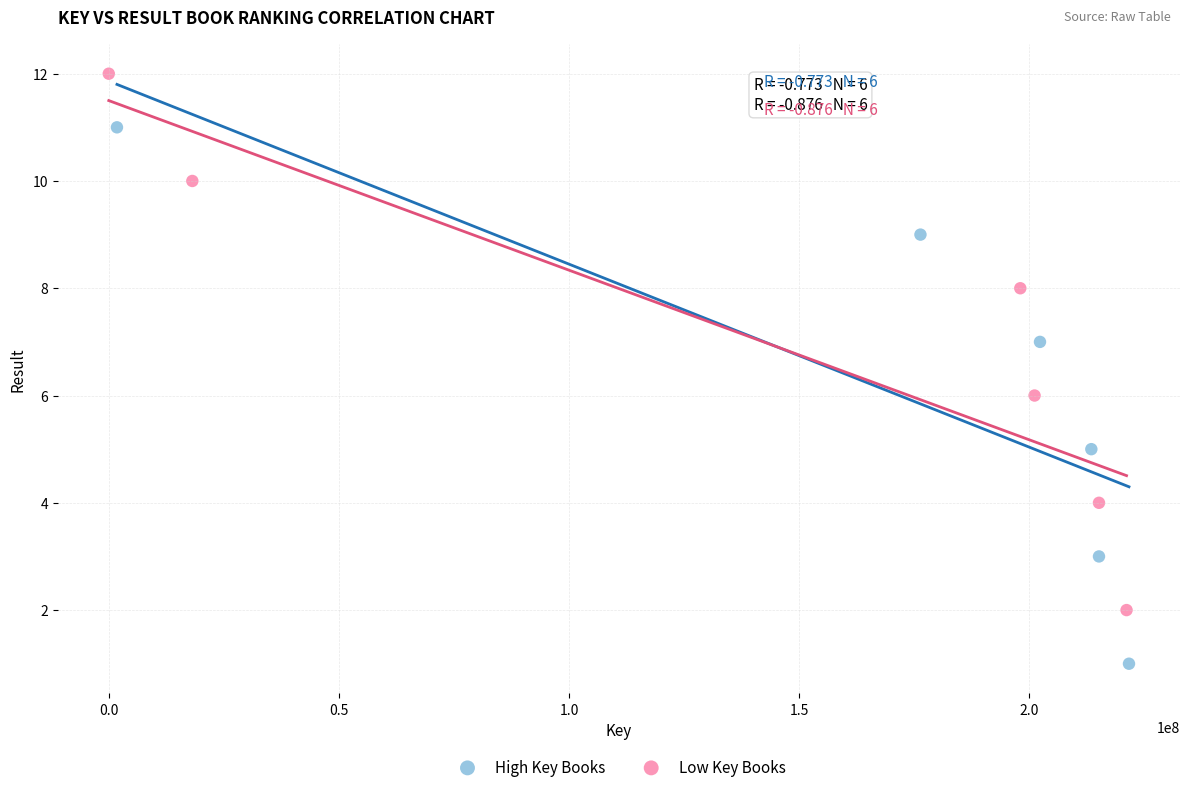

Which series contains the highest Y value?

Low Key Books